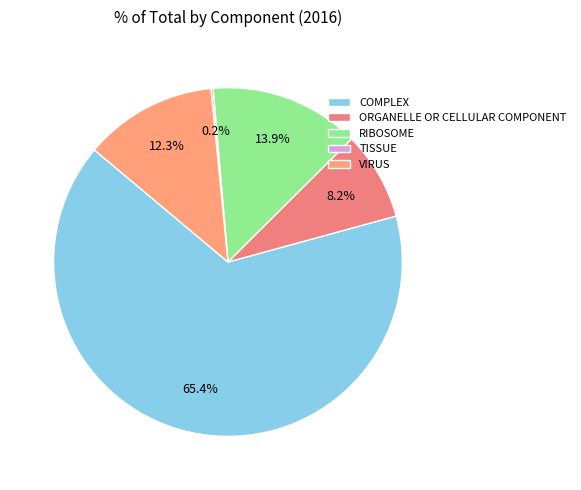

What is the largest slice in the pie chart?

COMPLEX